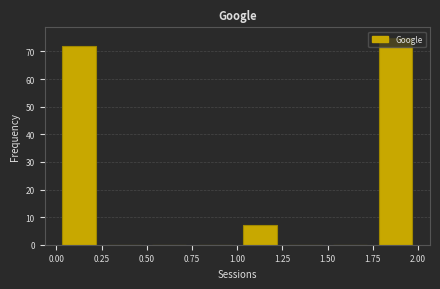

Which range on the x-axis has the tallest bar?

1.75 to 2.00